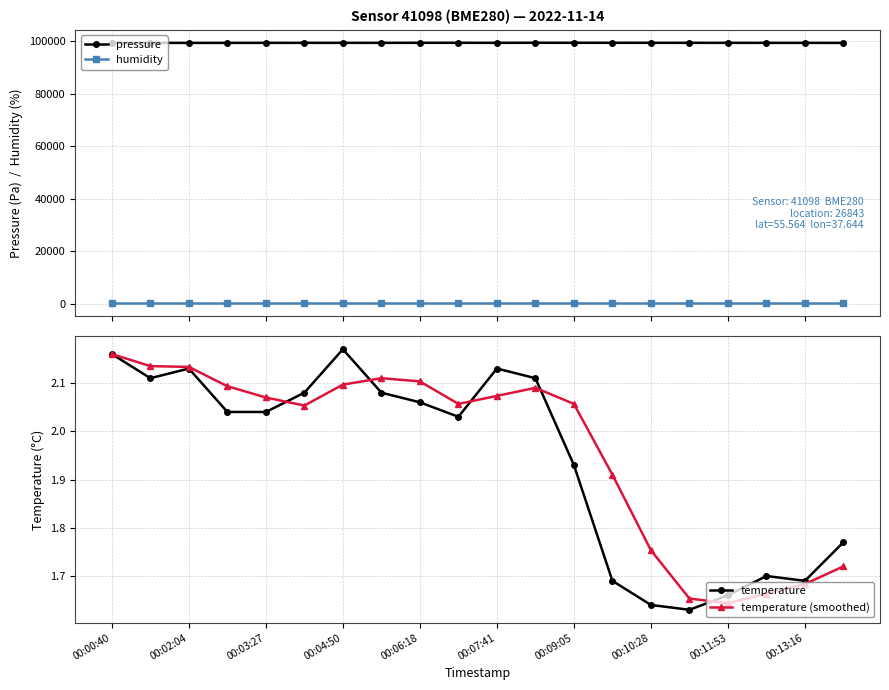

What is the spread (max minus min) of values at 19?

99400.2